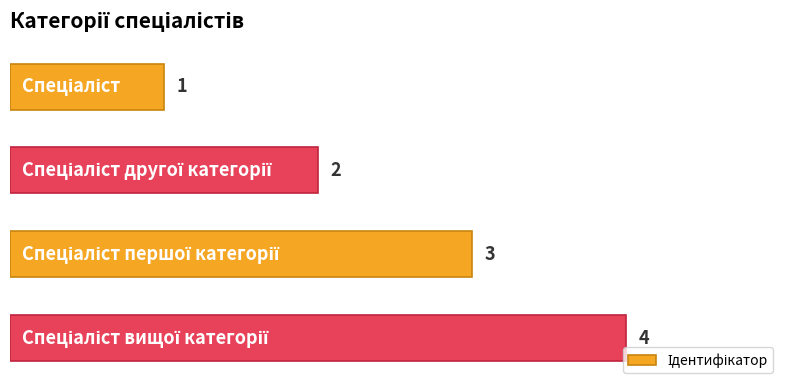

What is the value of the 1st bar from the top?

1